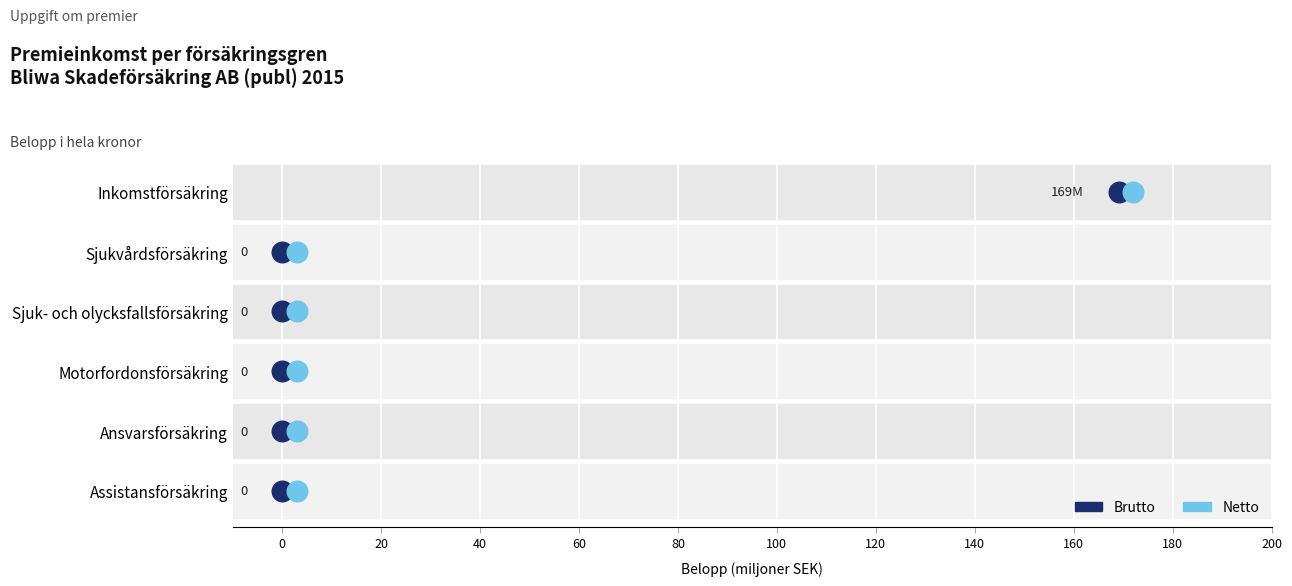

Which series contains the lowest Y value?

Brutto